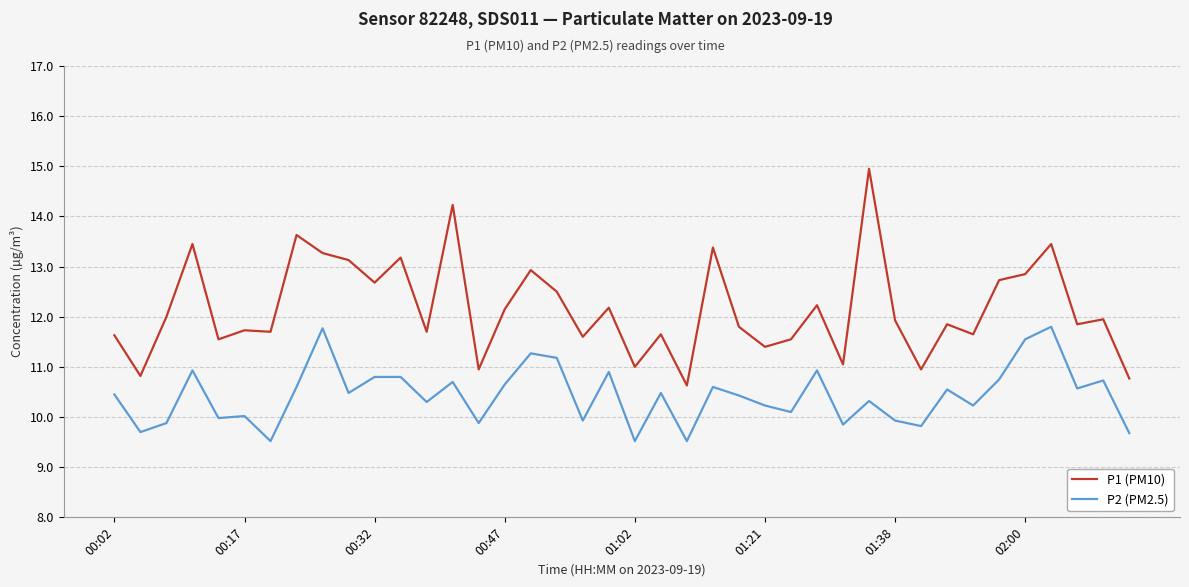

At how many categories does at least one series exceed 14?

2